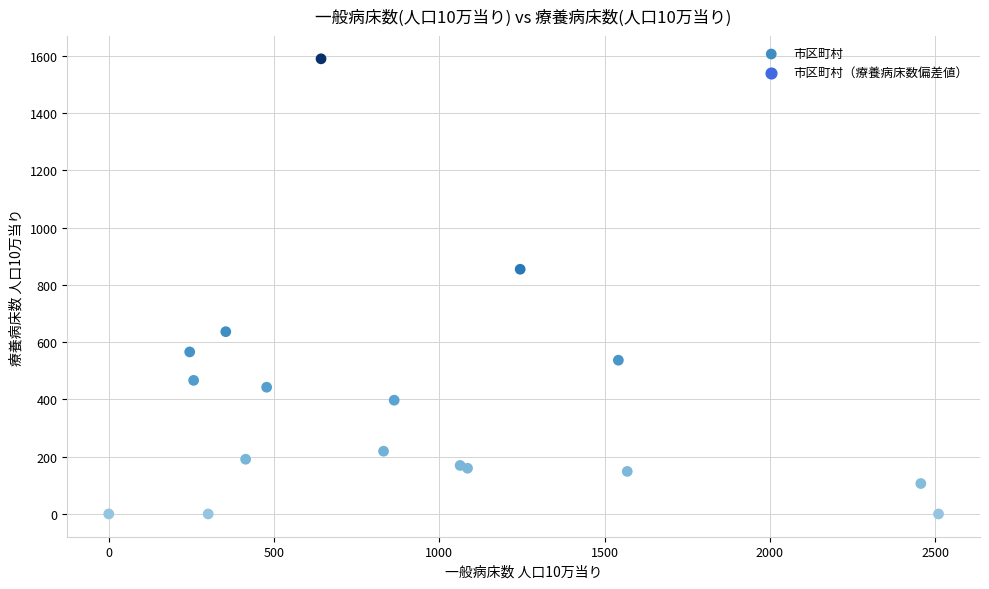

What Y value in the scatter plot is closest to 794?

854.5